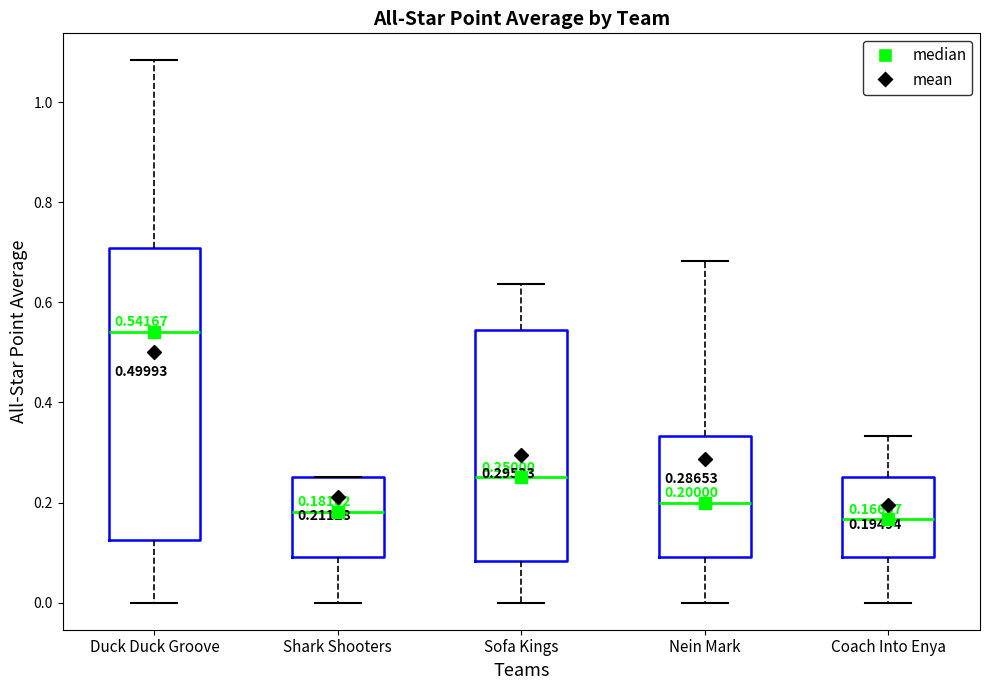

Comparing the boxes themselves (not the whiskers), which one is the tallest?

Duck Duck Groove